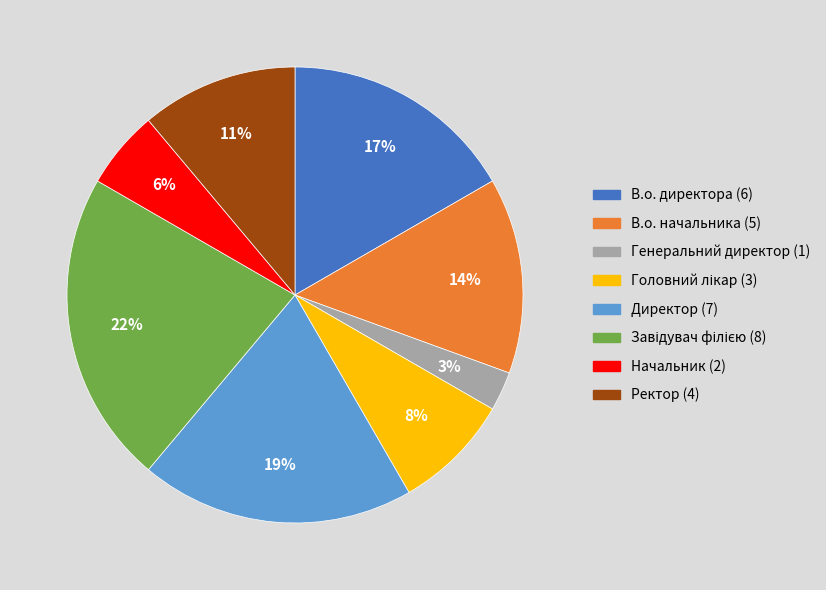

Is Генеральний директор the majority of the pie?

No